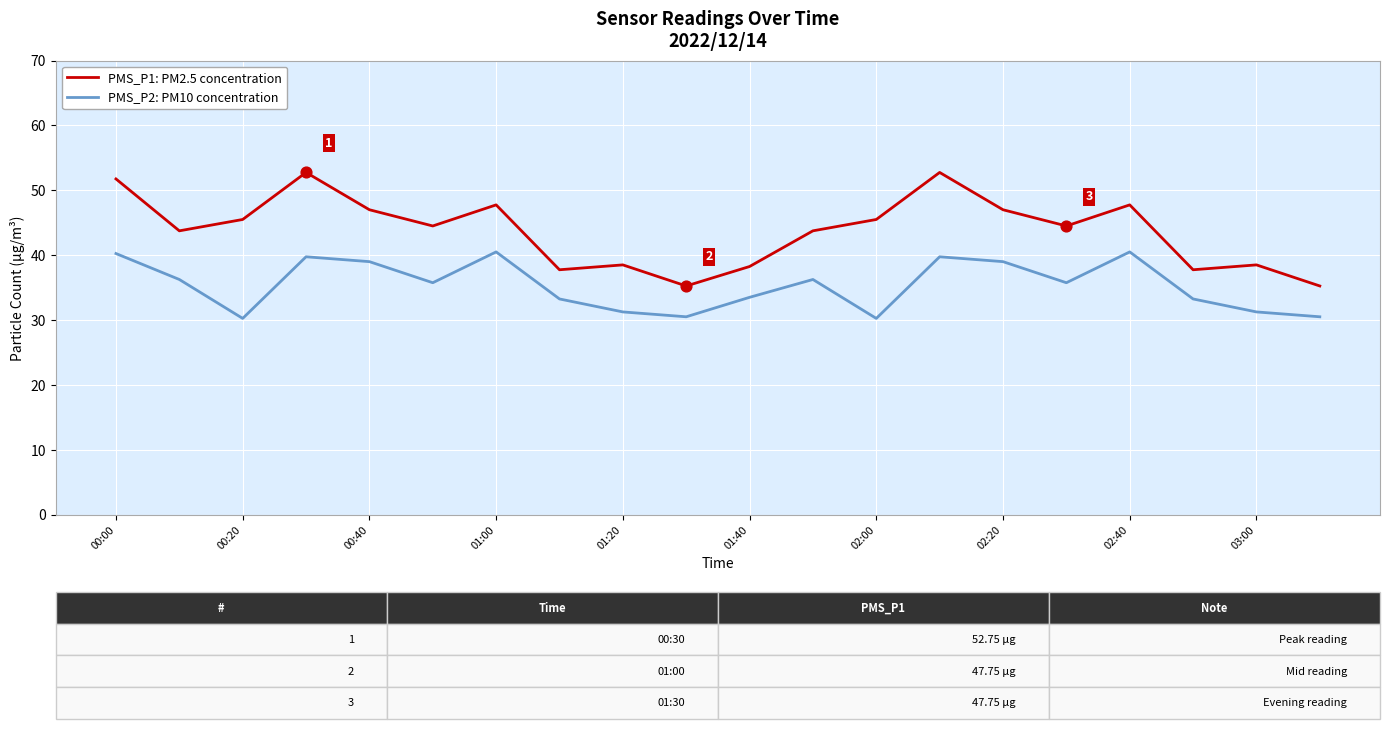

Which series has the largest total across all categories?

PMS_P1: PM2.5 concentration